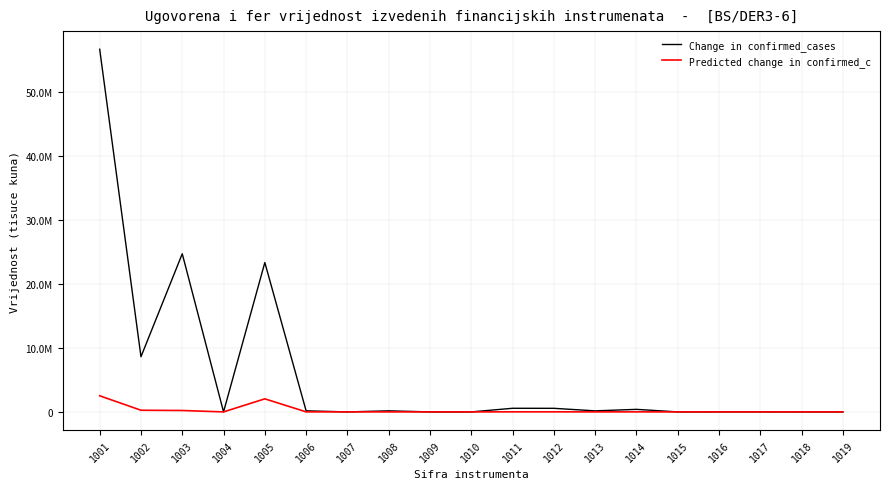

Does the chart display data point markers on the line(s)?

No